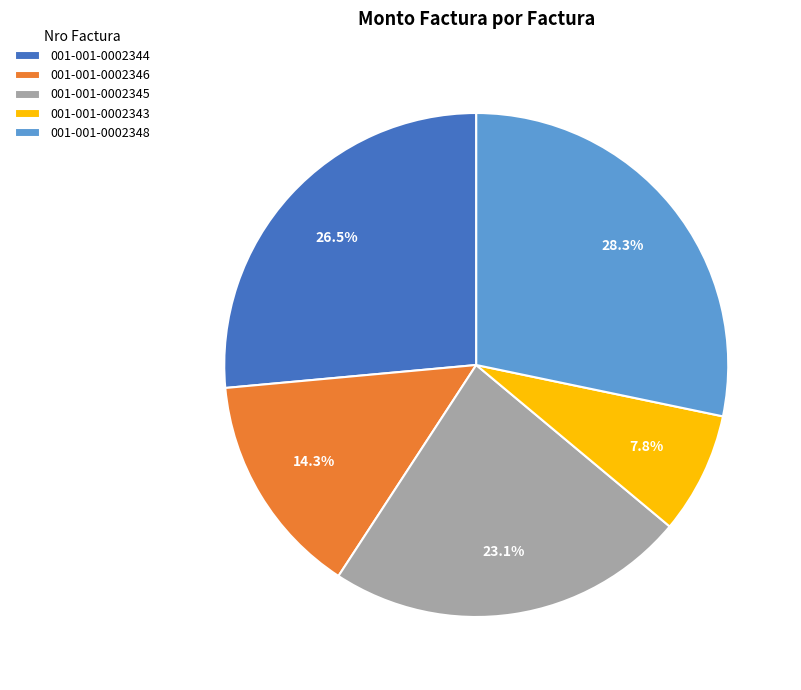

How much of the chart is everything except 001-001-0002343?

92.2%